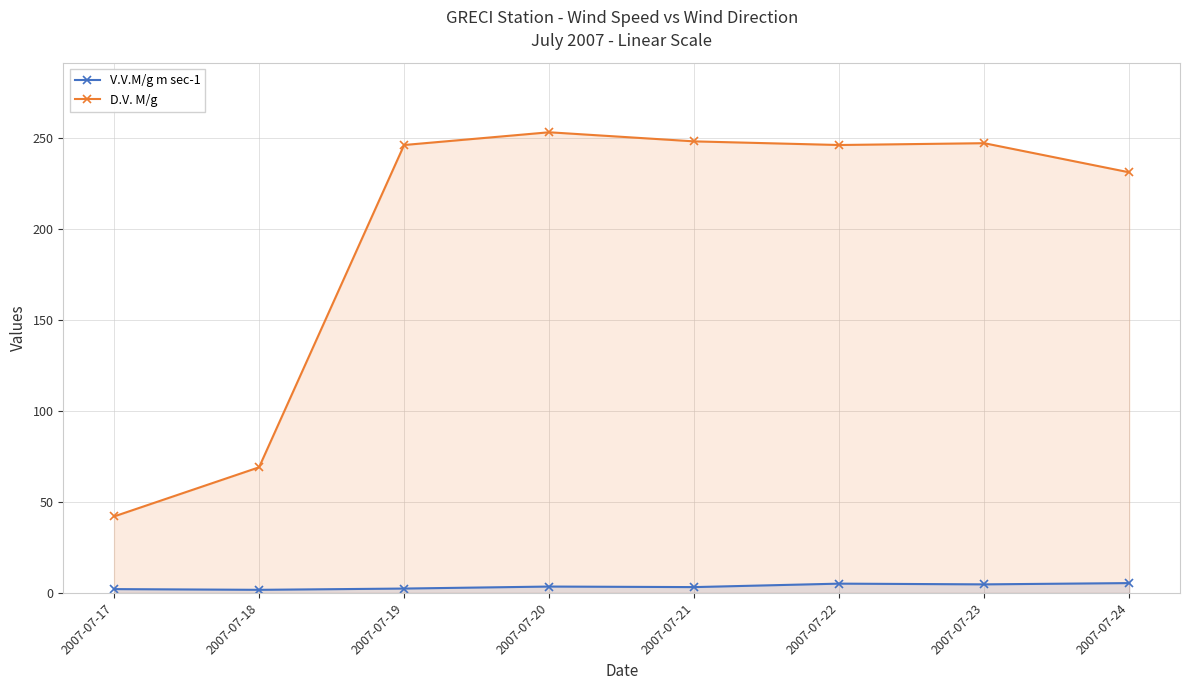

List the series in order of their overall mean, highest first.

D.V. M/g, V.V.M/g m sec-1